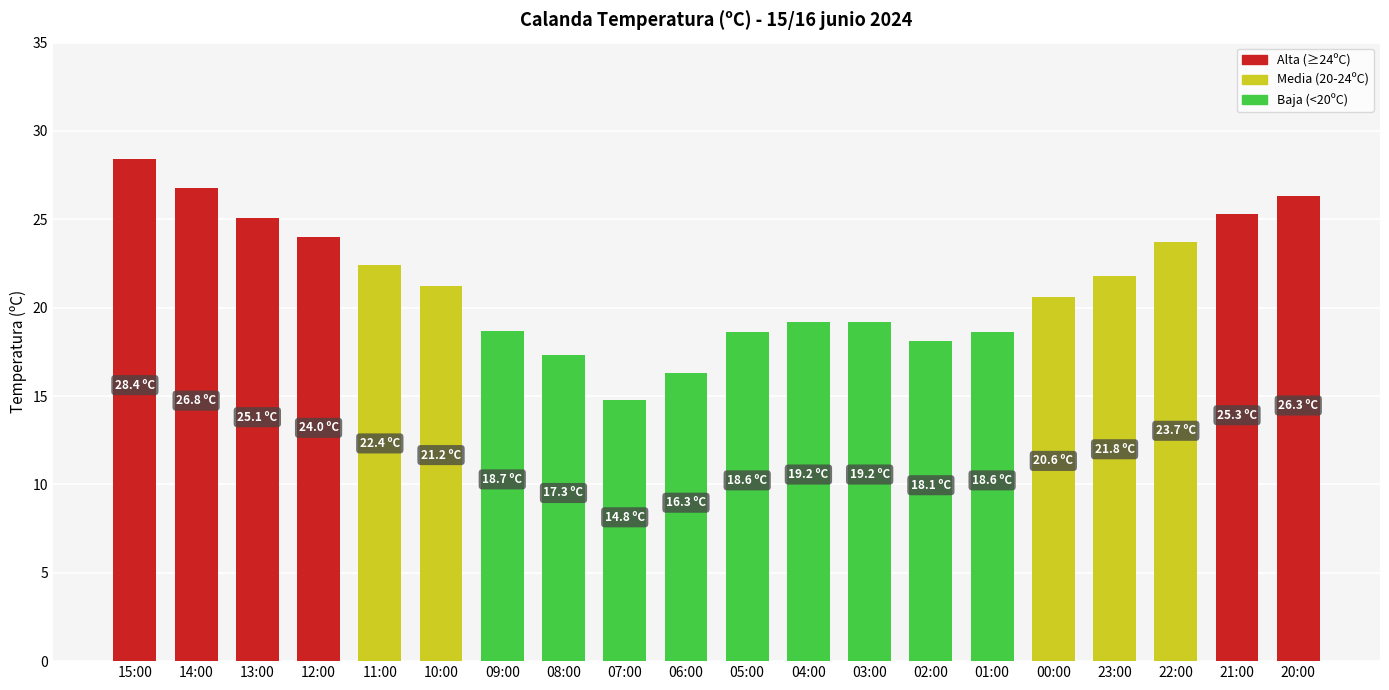

The value at 13:00 is 25.1. True or false?

True